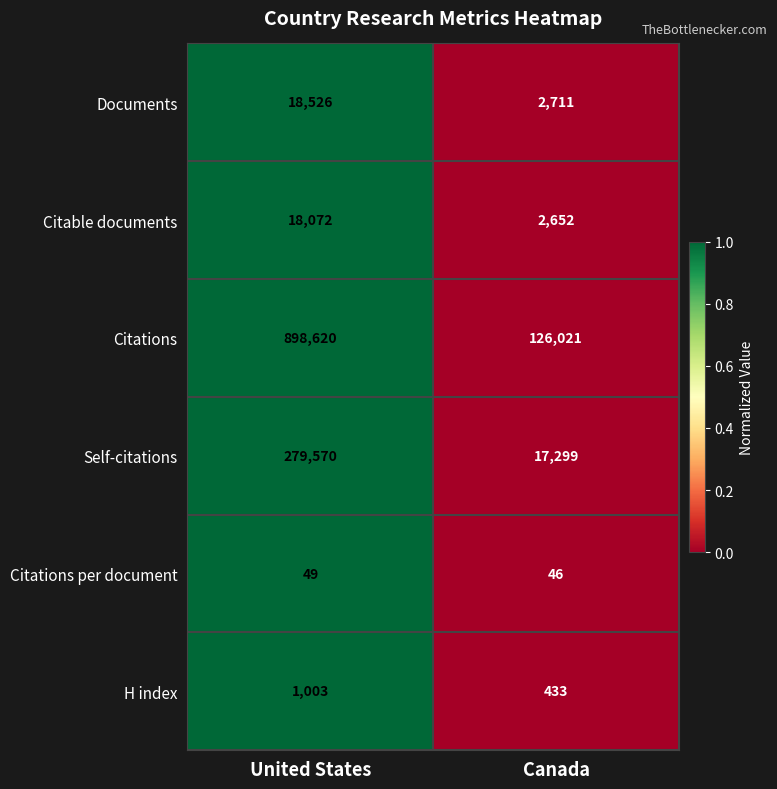

Is it true that Documents equals 18526 at United States?

True